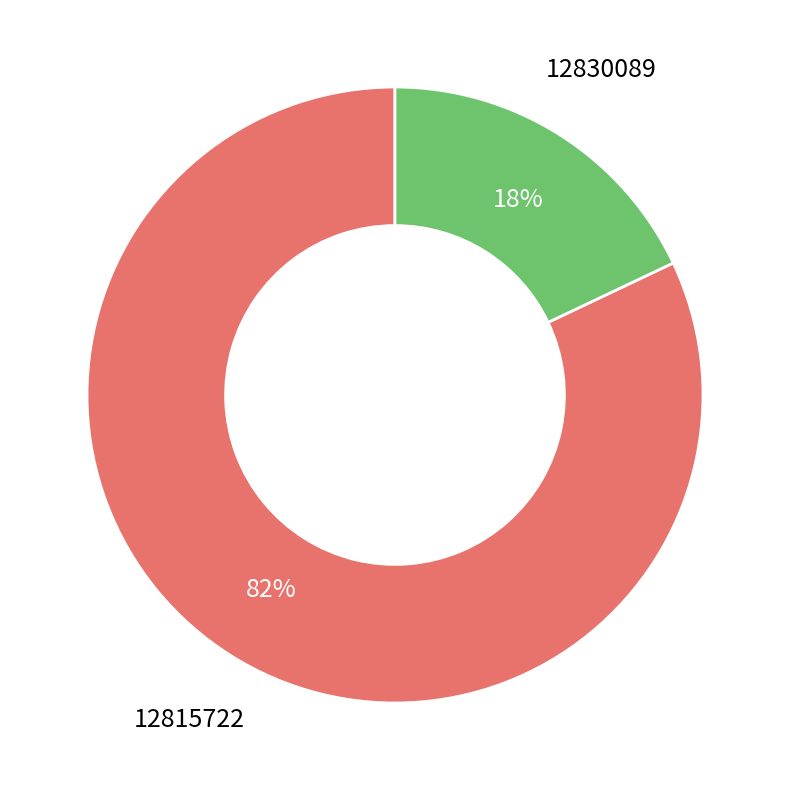

Is there a majority slice in this chart?

Yes